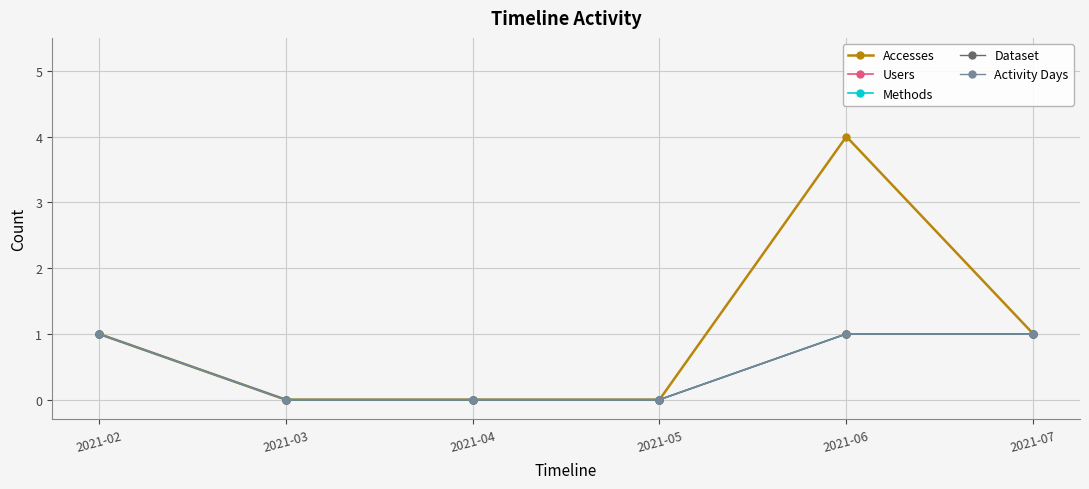

Which category has the highest value in the Activity Days series?

2021-02